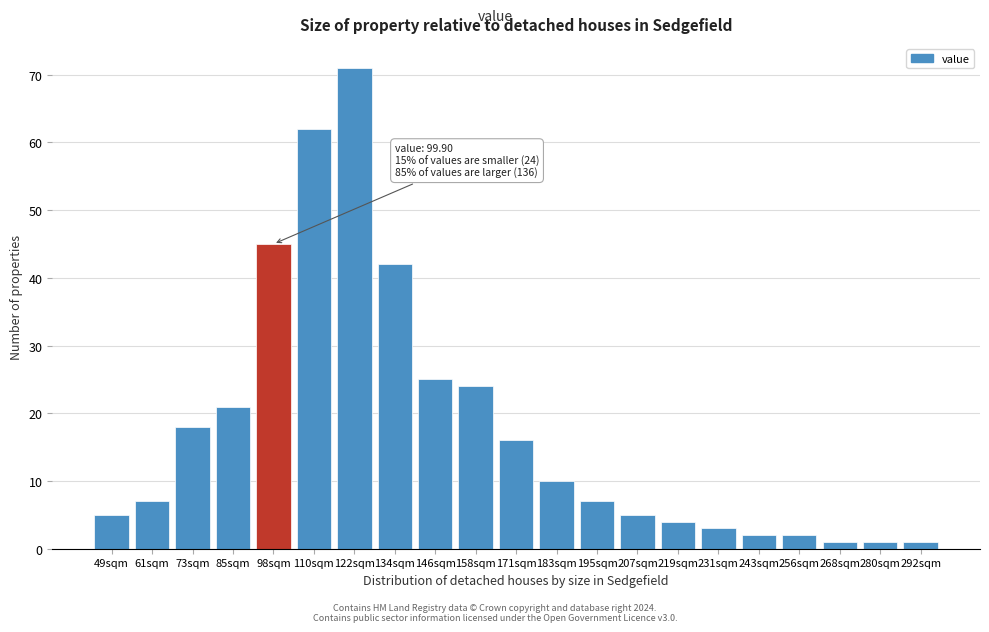

Reading left to right, transcribe all the data shown in this chart.

49sqm=5	61sqm=7	73sqm=18	85sqm=21	98sqm=45	110sqm=62	122sqm=71	134sqm=42	146sqm=25	158sqm=24	171sqm=16	183sqm=10	195sqm=7	207sqm=5	219sqm=4	231sqm=3	243sqm=2	256sqm=2	268sqm=1	280sqm=1	292sqm=1